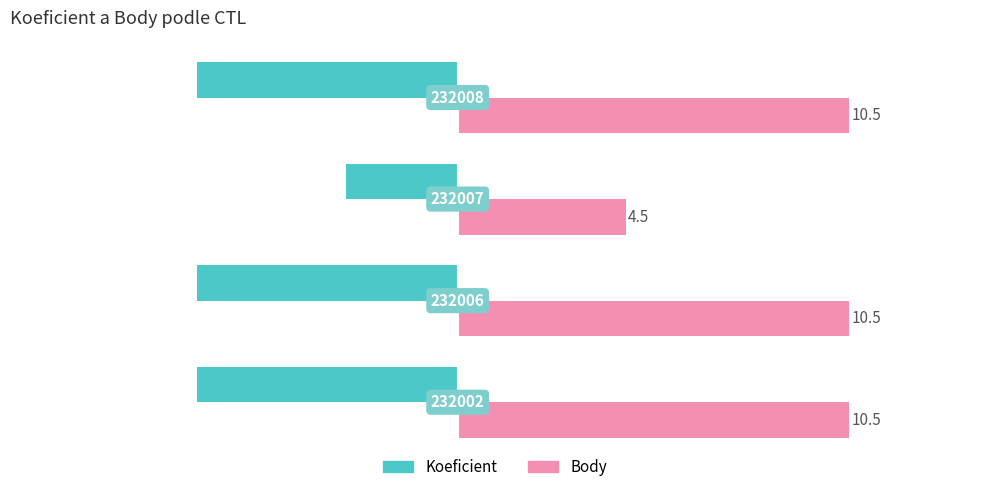

What are all the series names shown in the legend?

Koeficient, Body